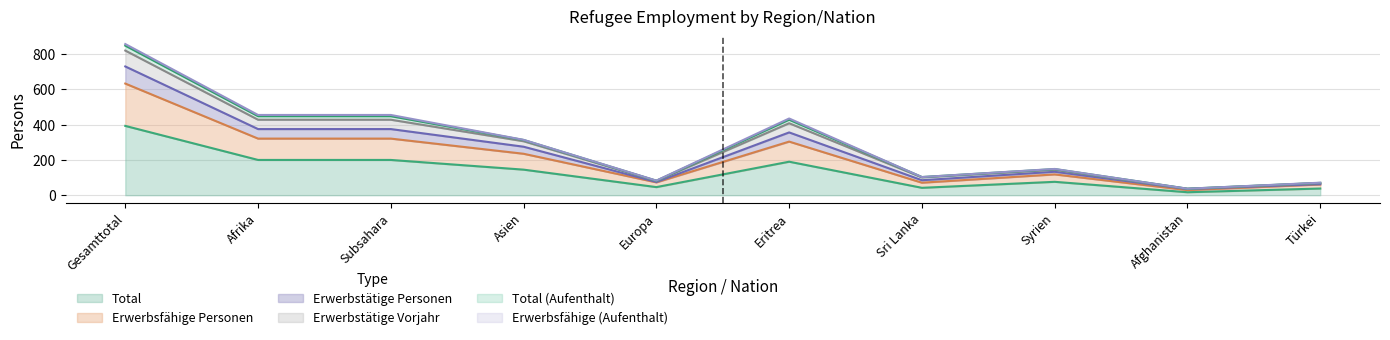

True or false: Erwerbstätige Personen and Erwerbsfähige Personen intersect in this chart.

False